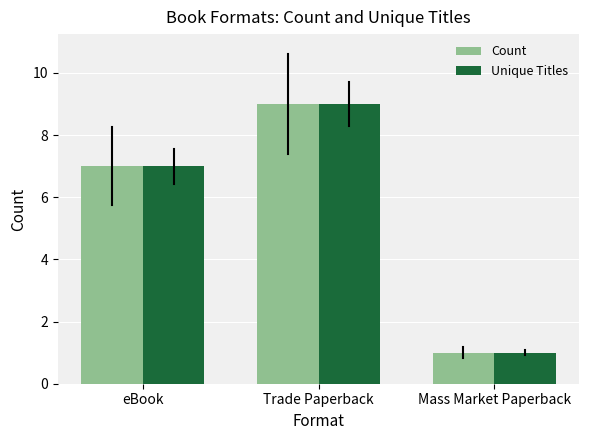

What is the smallest value displayed?

1